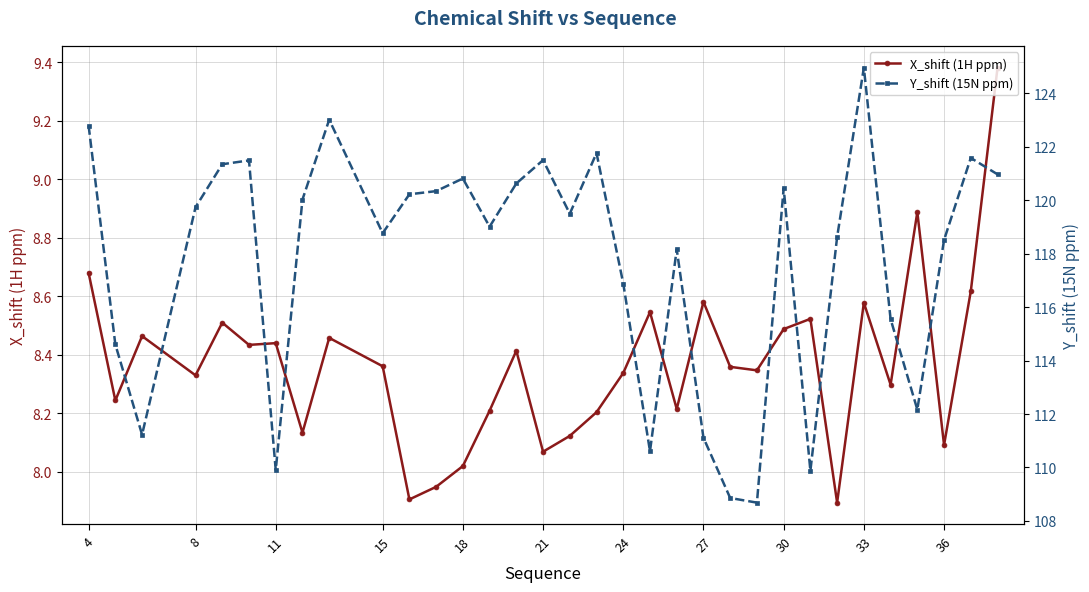

Which series has the largest range (max minus min)?

Y_shift (15N ppm)